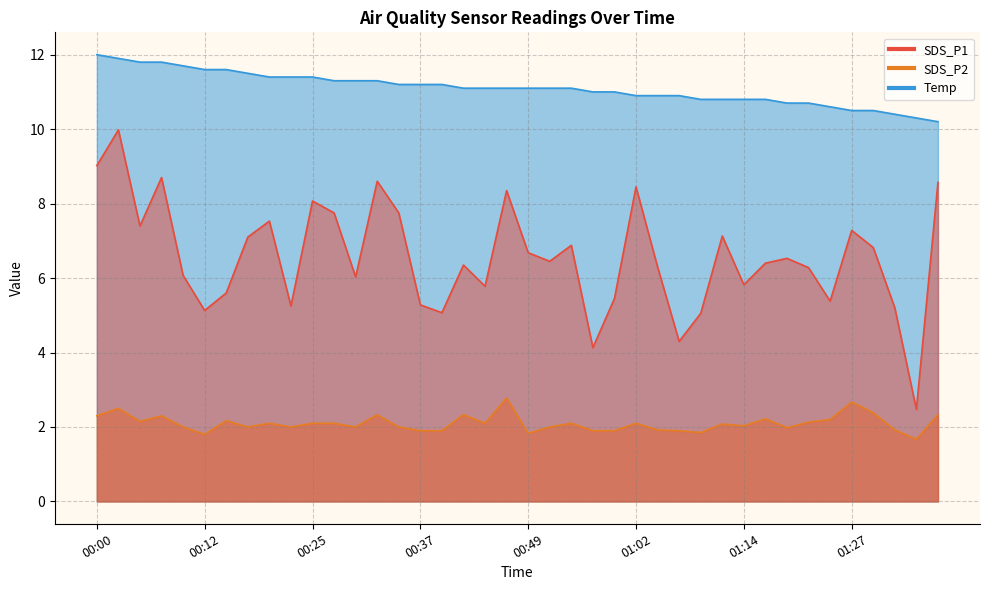

True or false: SDS_P1 and SDS_P2 cross at least once.

False